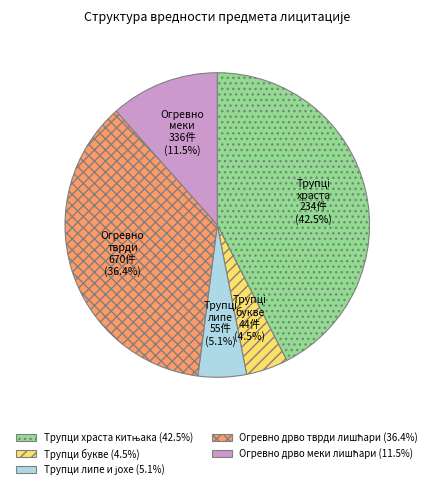

How much of the chart is everything except Трупци букве (4.5%)?

95.5%